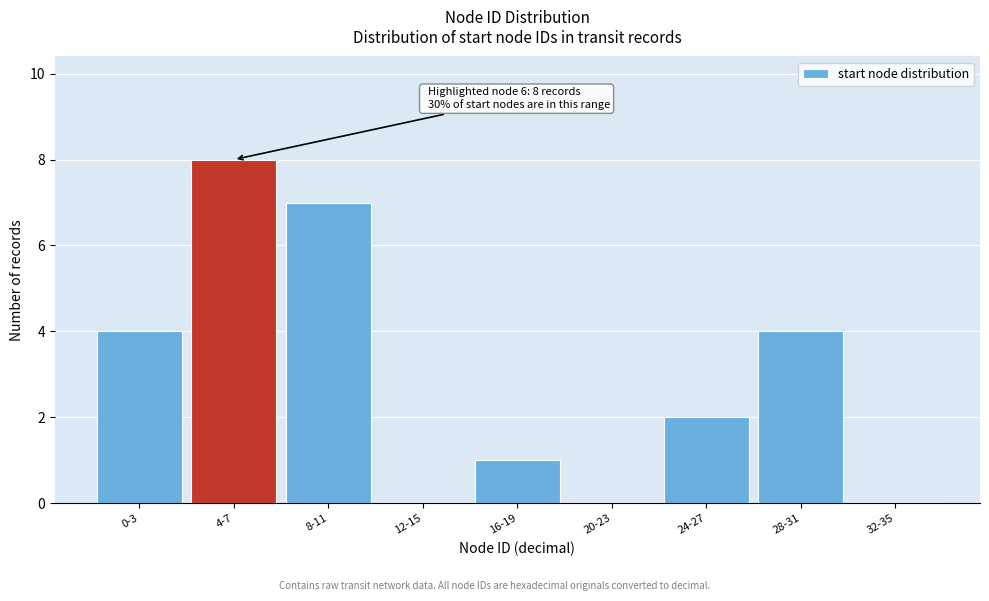

Reading left to right, transcribe all the data shown in this chart.

0-3=4	4-7=8	8-11=7	12-15=0	16-19=1	20-23=0	24-27=2	28-31=4	32-35=0